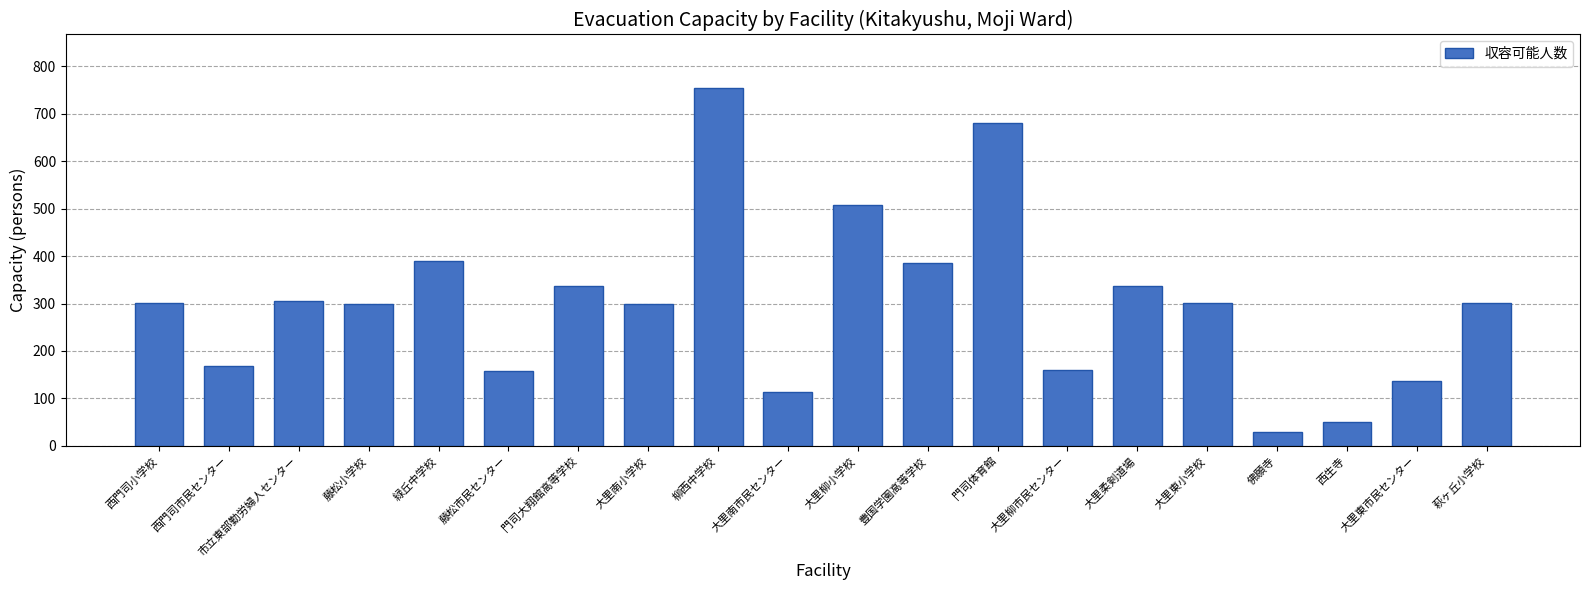

What is the sum of all values?

6016